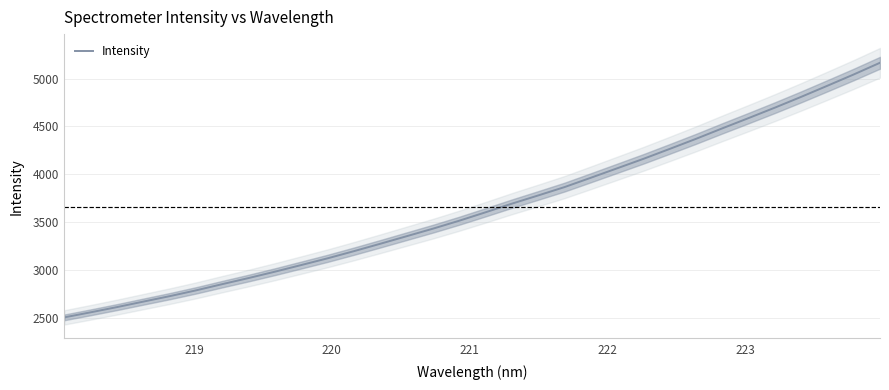

What is the highest value of the Intensity series?

5167.1